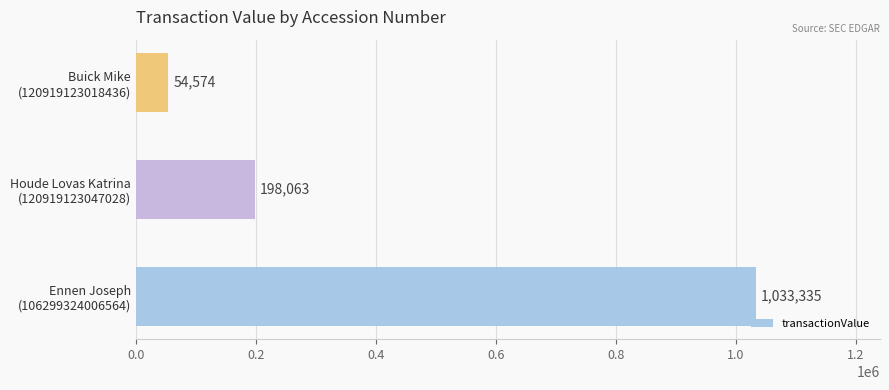

What is the average value?

428657